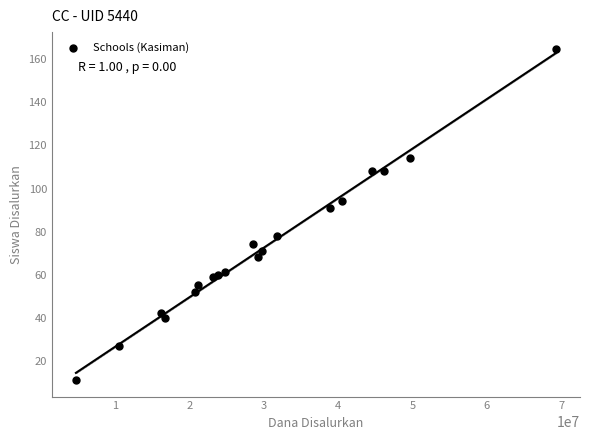

What Y value in the scatter plot is closest to 88?

91